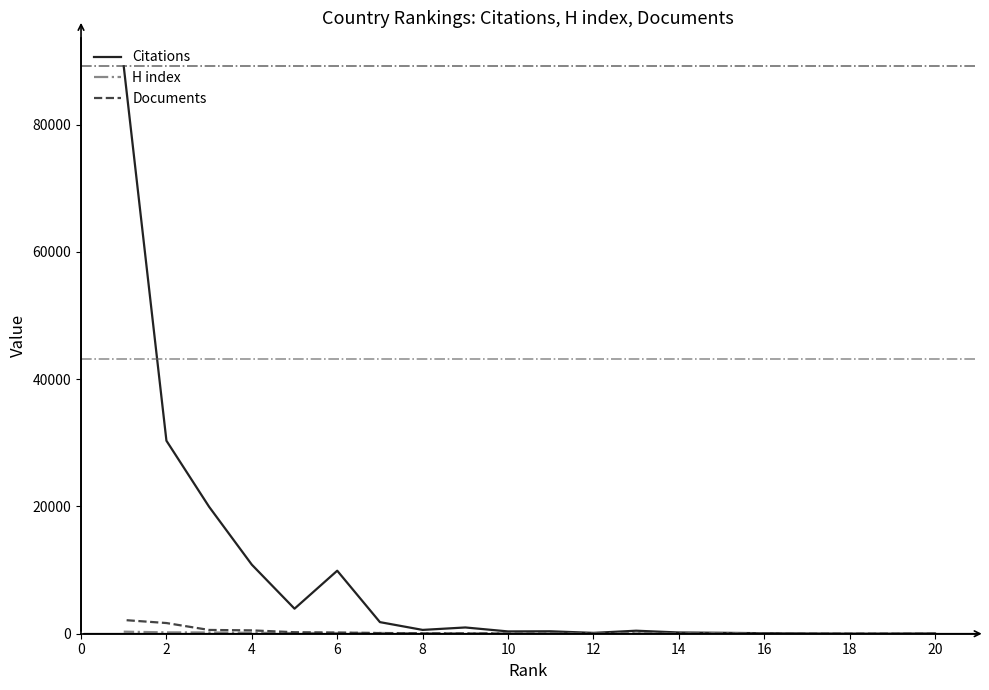

True or false: Documents has a value of 527 at 4.

True